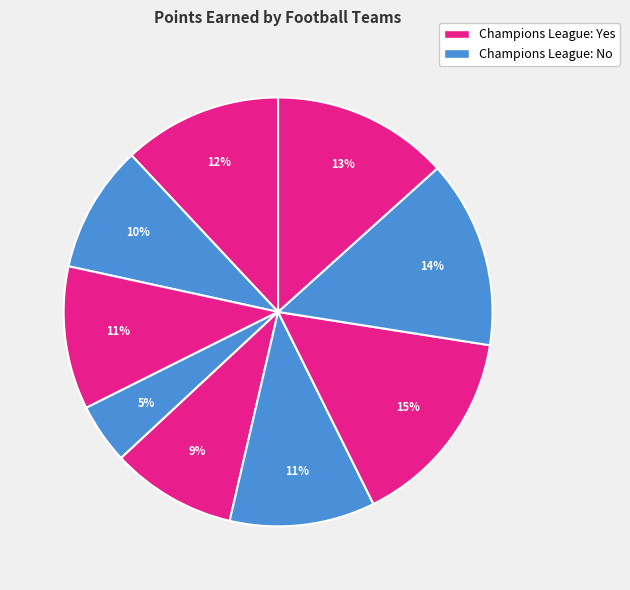

Count the number of slices in the pie.

9